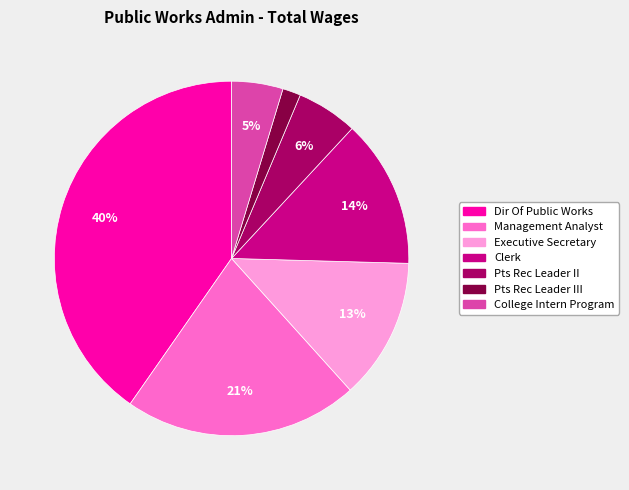

To the nearest percent, what is the average slice percentage?

14%